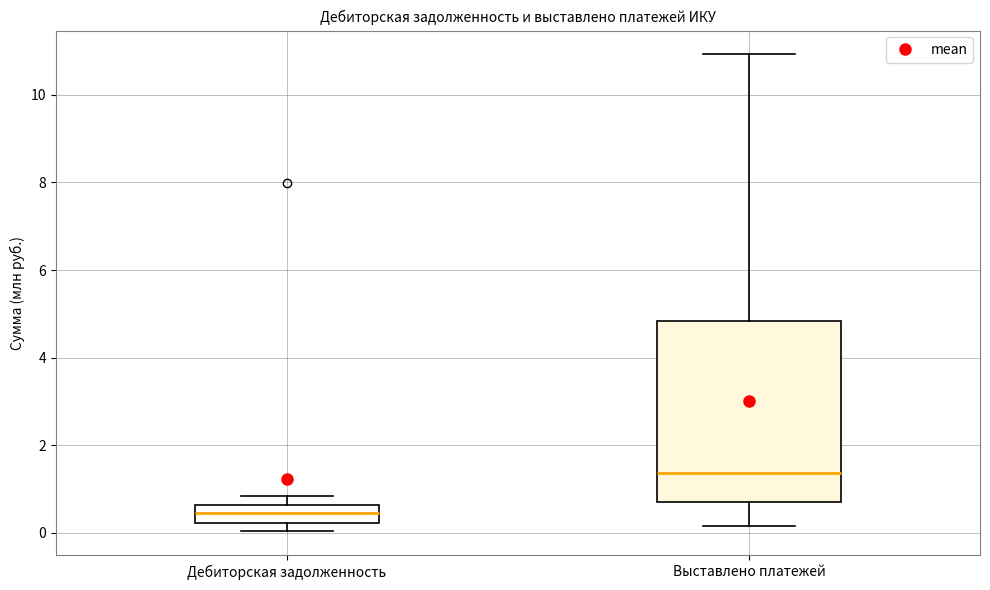

Reading left to right, read every box against the y-axis: the position of its median line, the range the box covers, and the ends of its whiskers. The values are not printed on the chart, so give them approximately, as read against the axis.

Дебиторская задолженность: median 0.4, box 0.2 to 0.6, whiskers 0.0 to 0.8
Выставлено платежей: median 1.4, box 0.8 to 4.8, whiskers 0.2 to 11.0